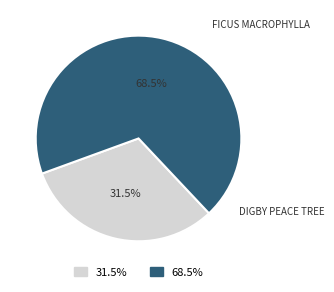

Which slice is the largest?

68.5%